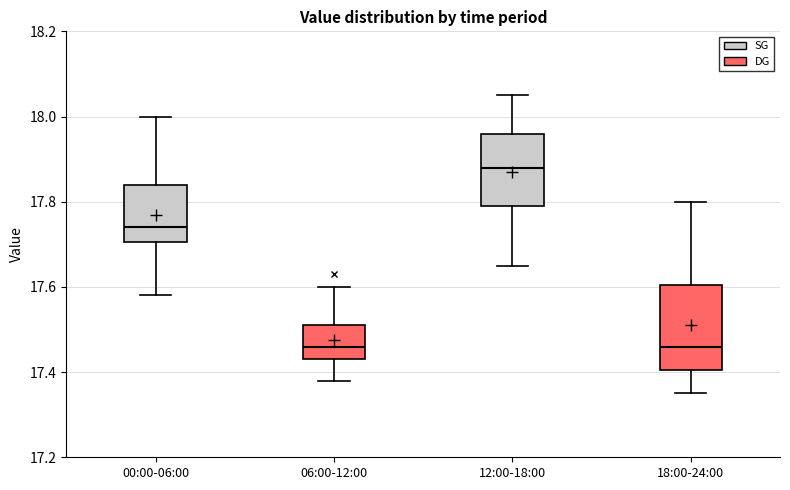

Which box is the tallest, from its lower edge to its upper edge?

18:00-24:00